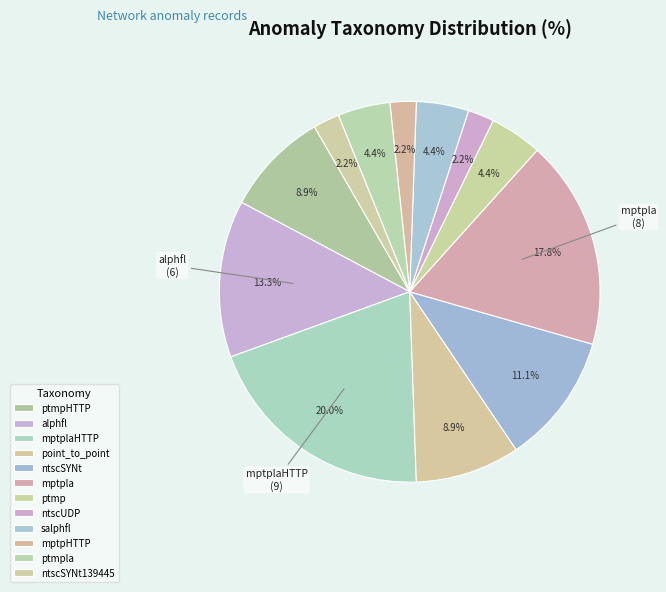

Count the number of slices in the pie.

12